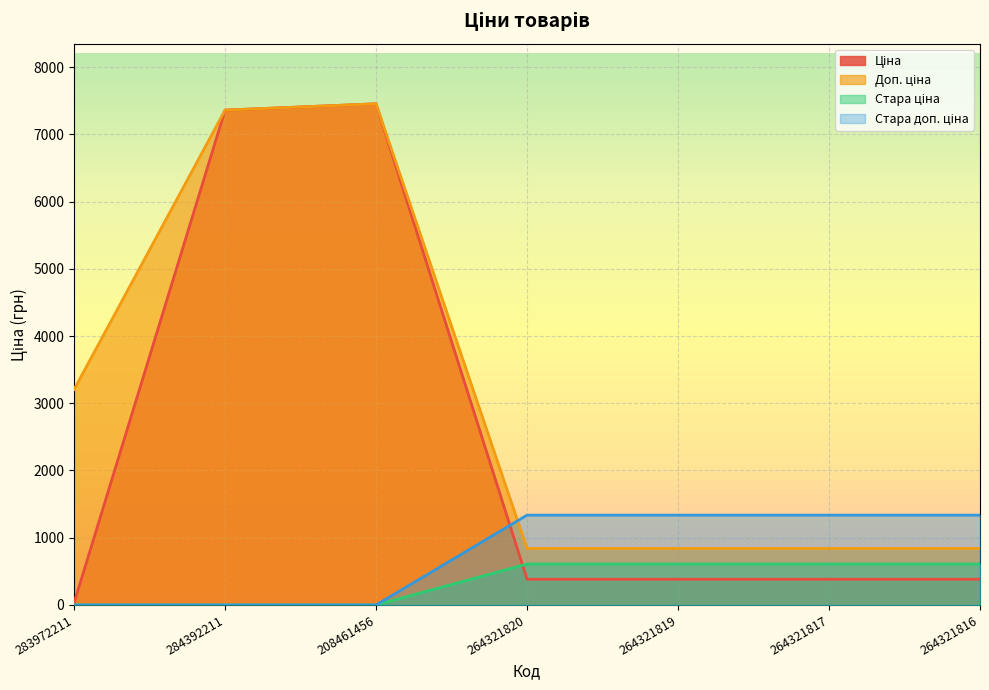

Is the value of Стара доп. ціна at 264321817 greater than the value of Стара ціна at 283972211?

Yes